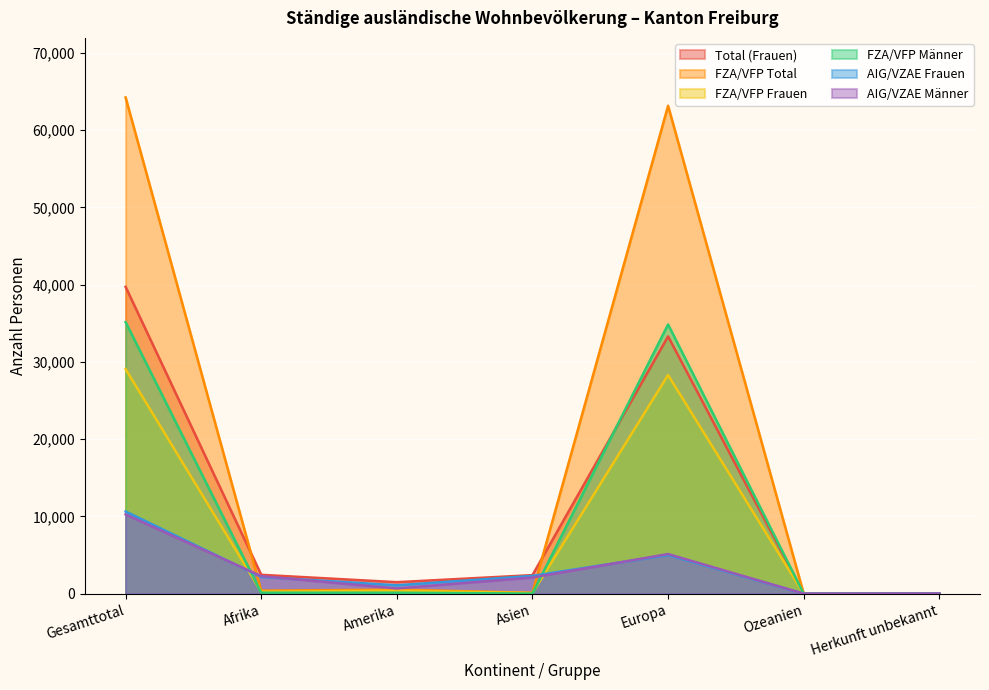

In AIG/VZAE Männer, how many points are higher than both neighbors (excluding endpoints)?

1